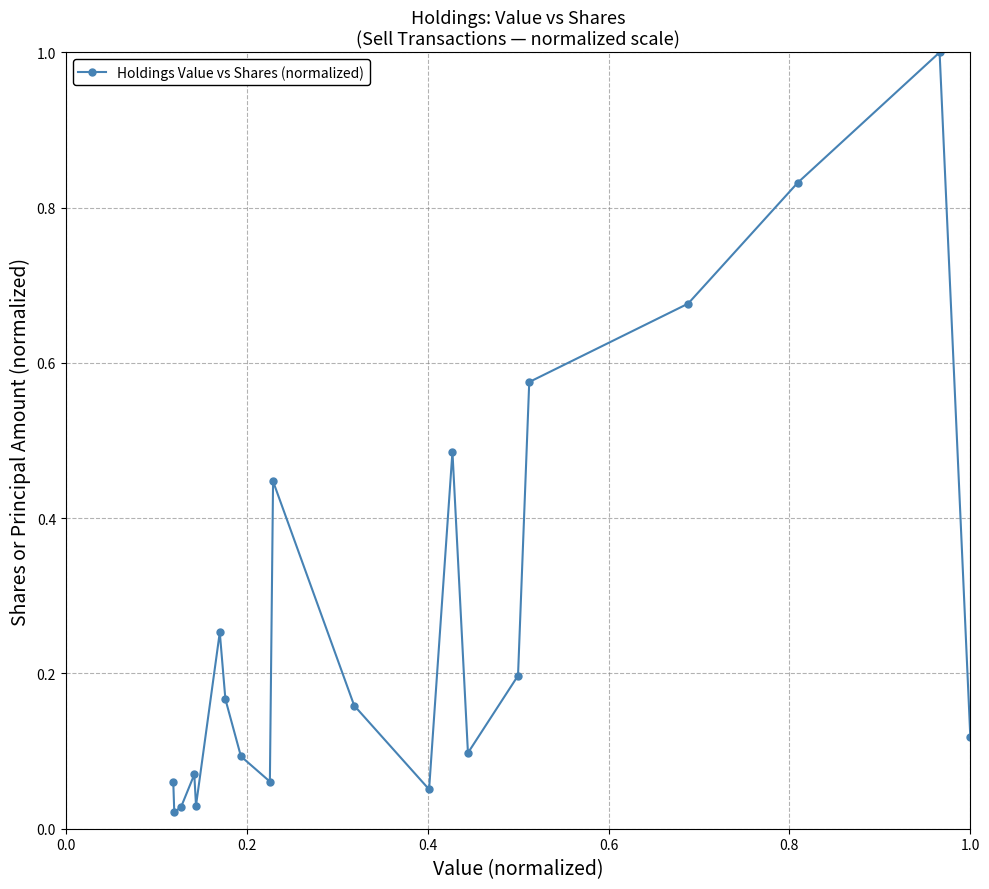

True or false: there are more than 0 points higher than both neighbors.

True